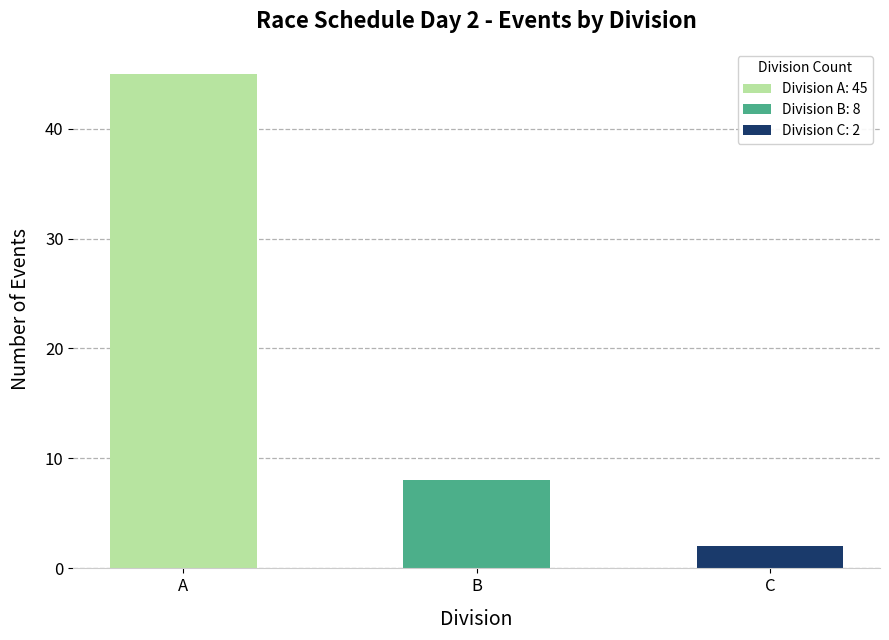

What is the difference between the maximum and minimum values?

43